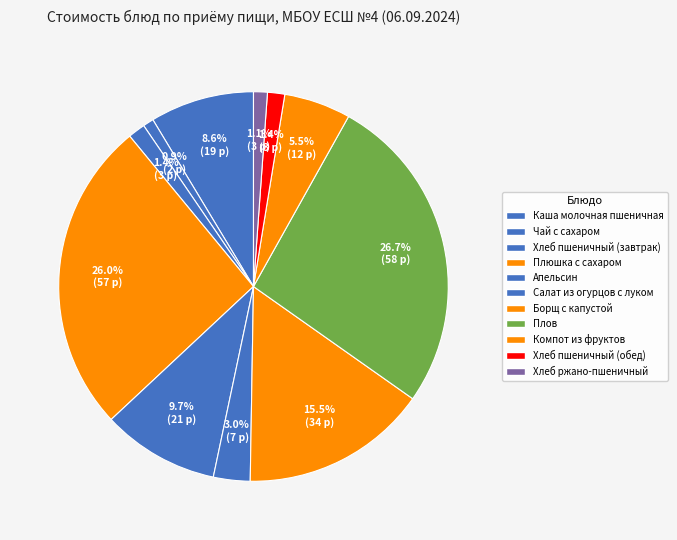

Between Плов and Апельсин, which is larger?

Плов